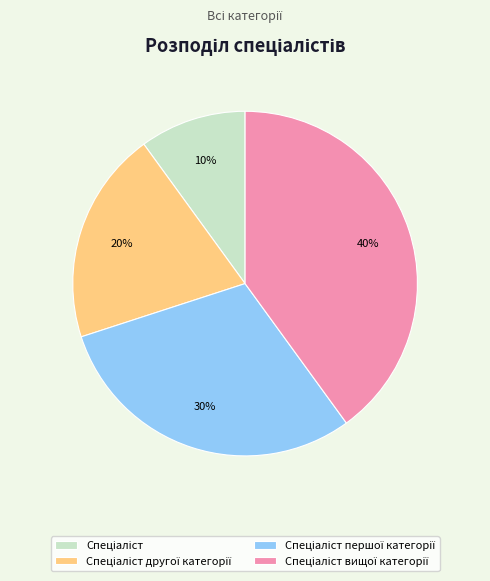

To the nearest percent, what is the average slice percentage?

25%